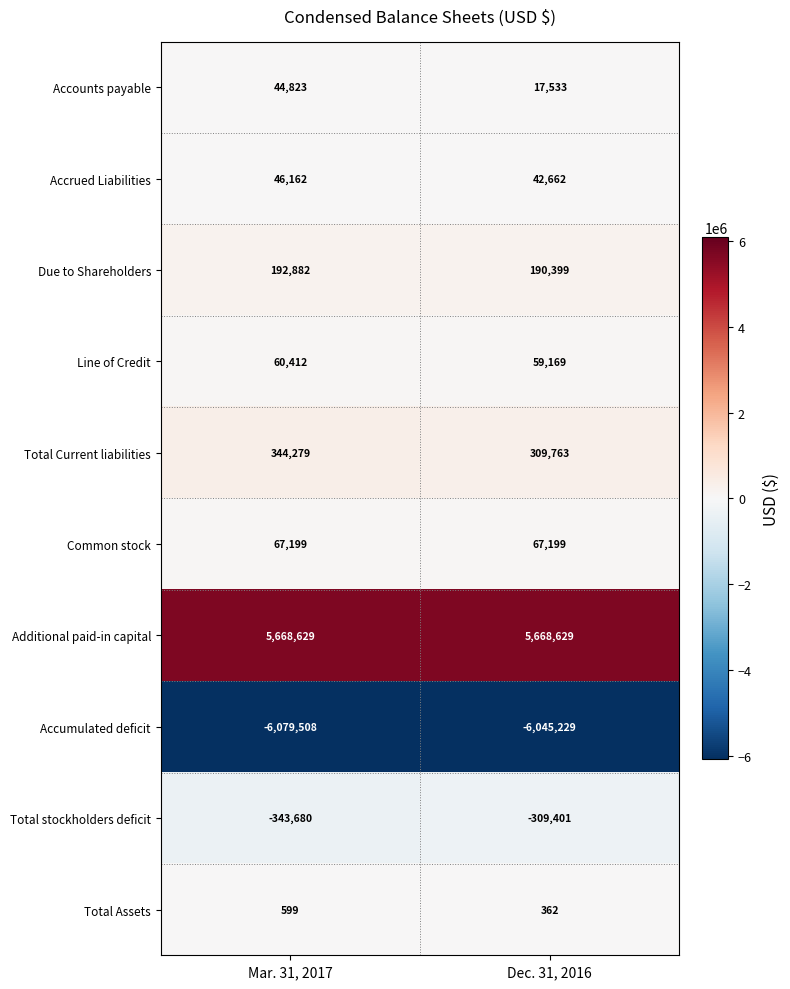

The value of Due to Shareholders at Mar. 31, 2017 is 192882. True or false?

True